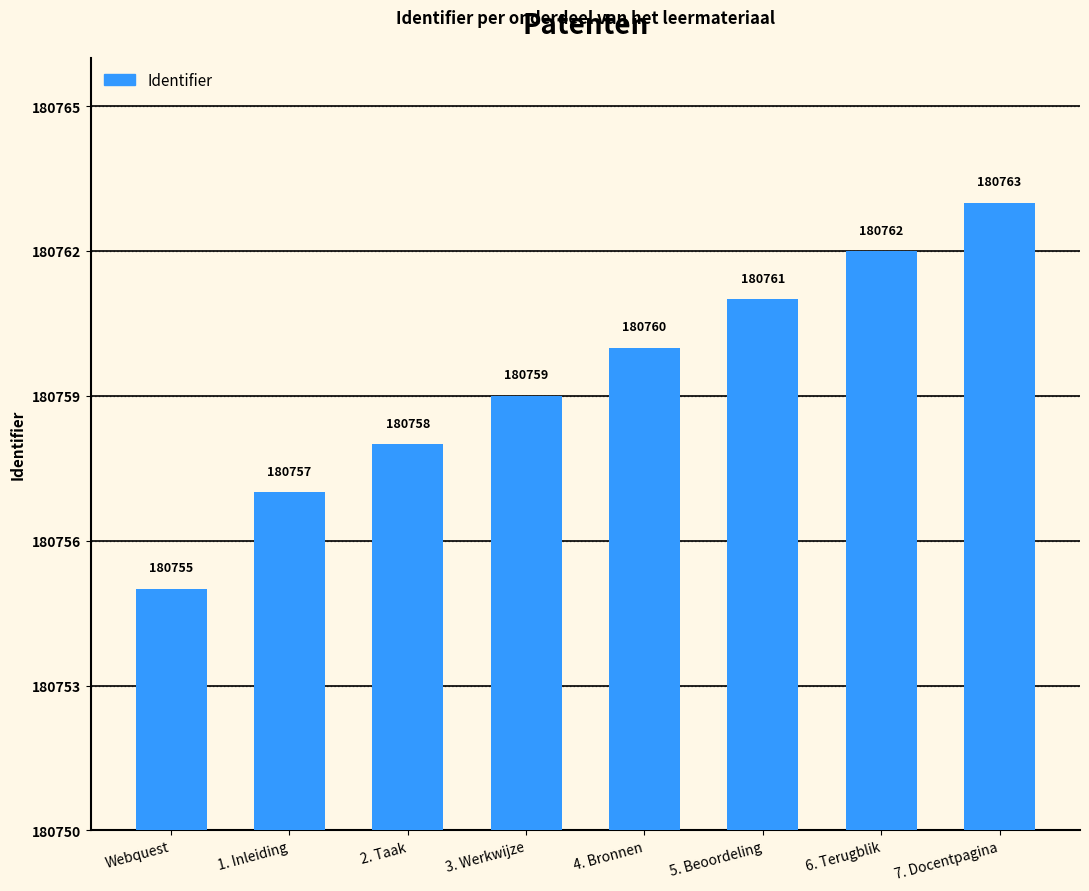

Read the value at 6. Terugblik.

180762